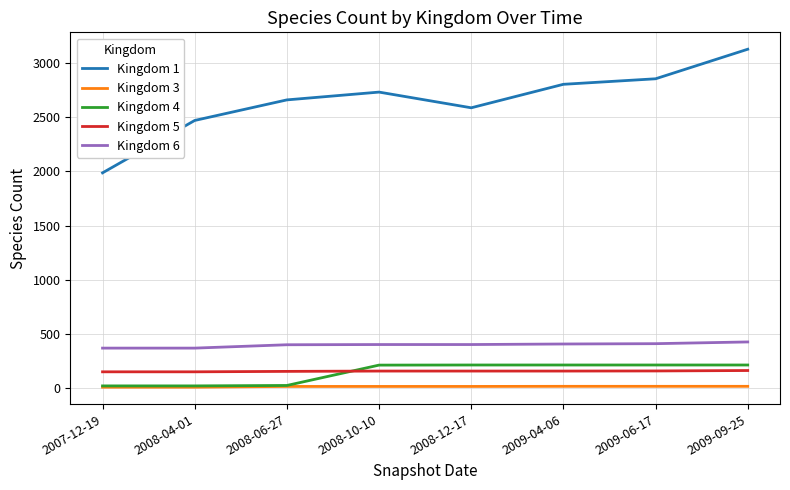

Read the Kingdom 3 value at 2008-04-01.

7